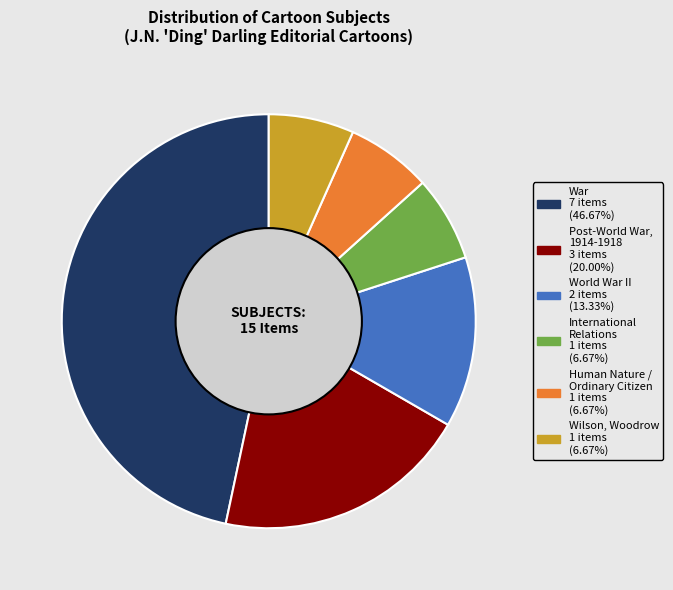

Is there a majority slice in this chart?

No